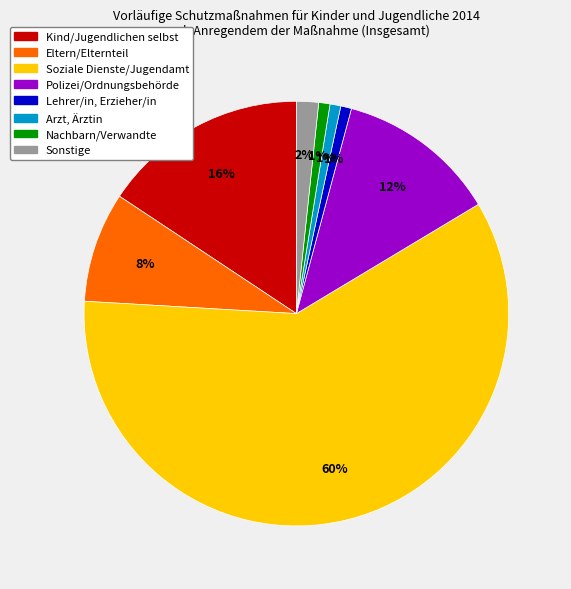

How many slices are in this pie chart?

8